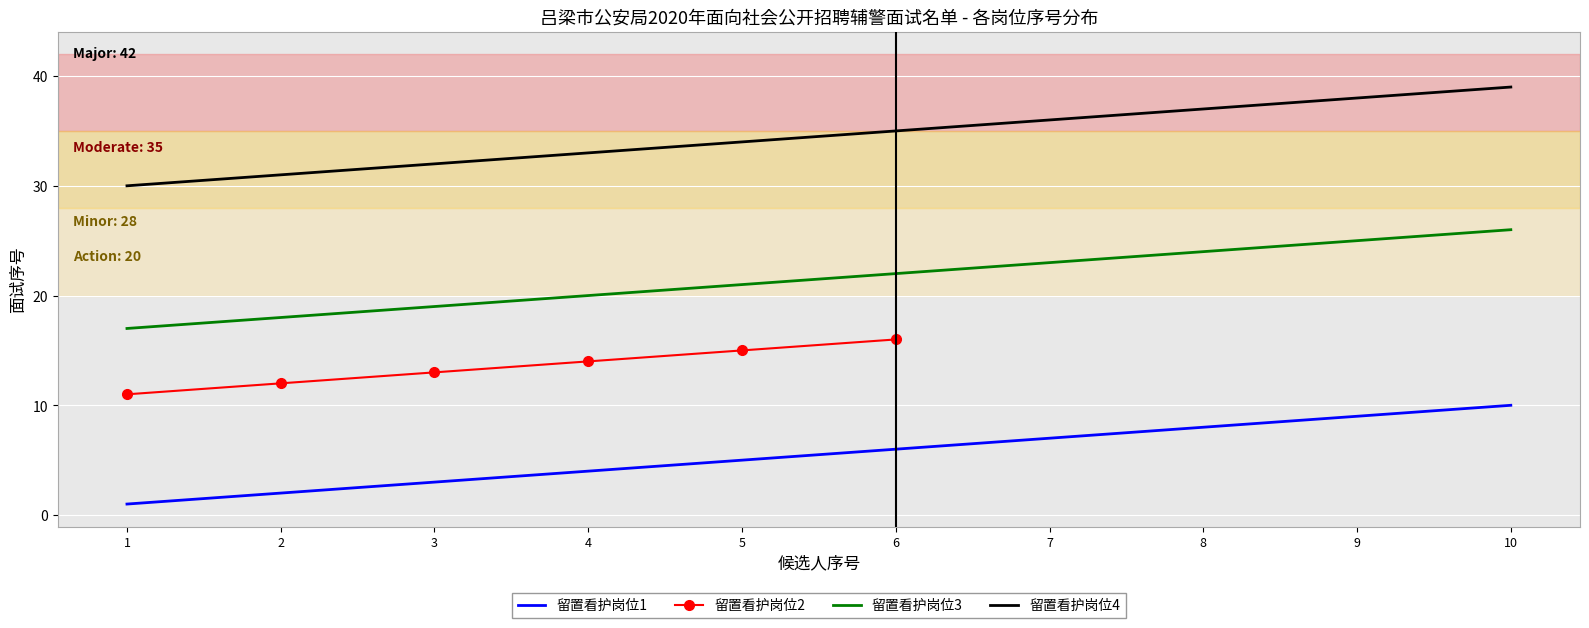

Which series has the largest range (max minus min)?

留置看护岗位1